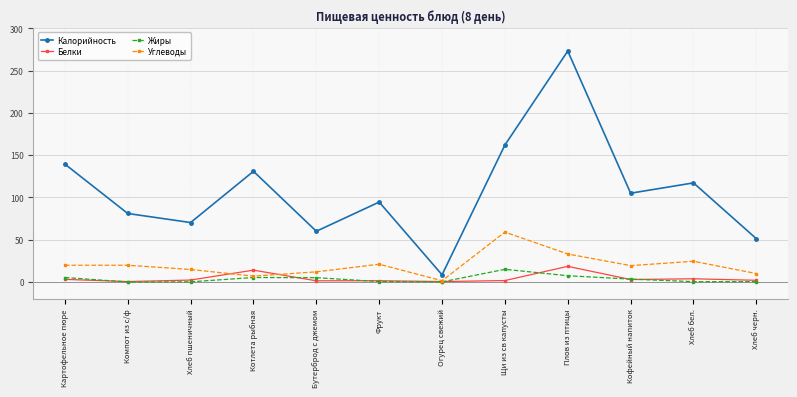

What is the spread (max minus min) of values at Щи из св капусты?

160.3